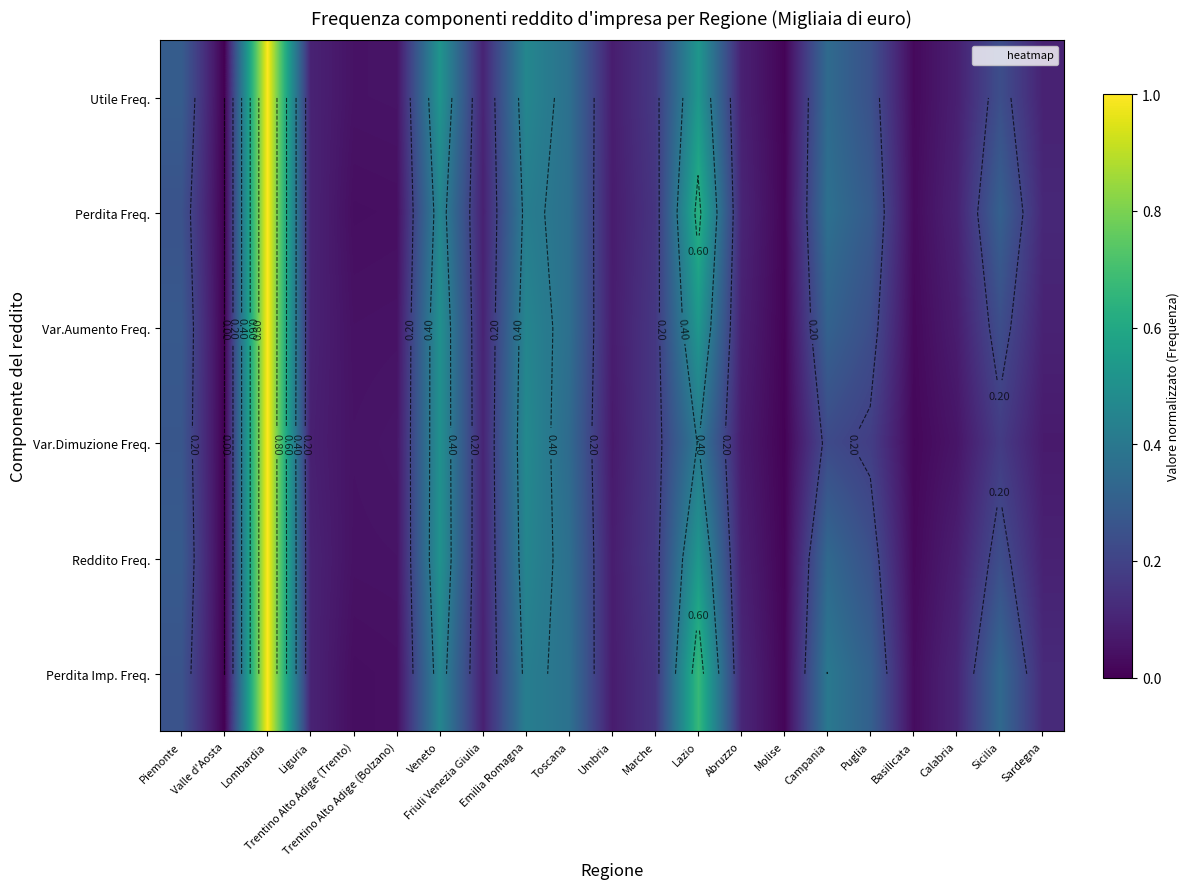

The value of Perdita Imp. Freq. at Emilia Romagna is 0.4. True or false?

True